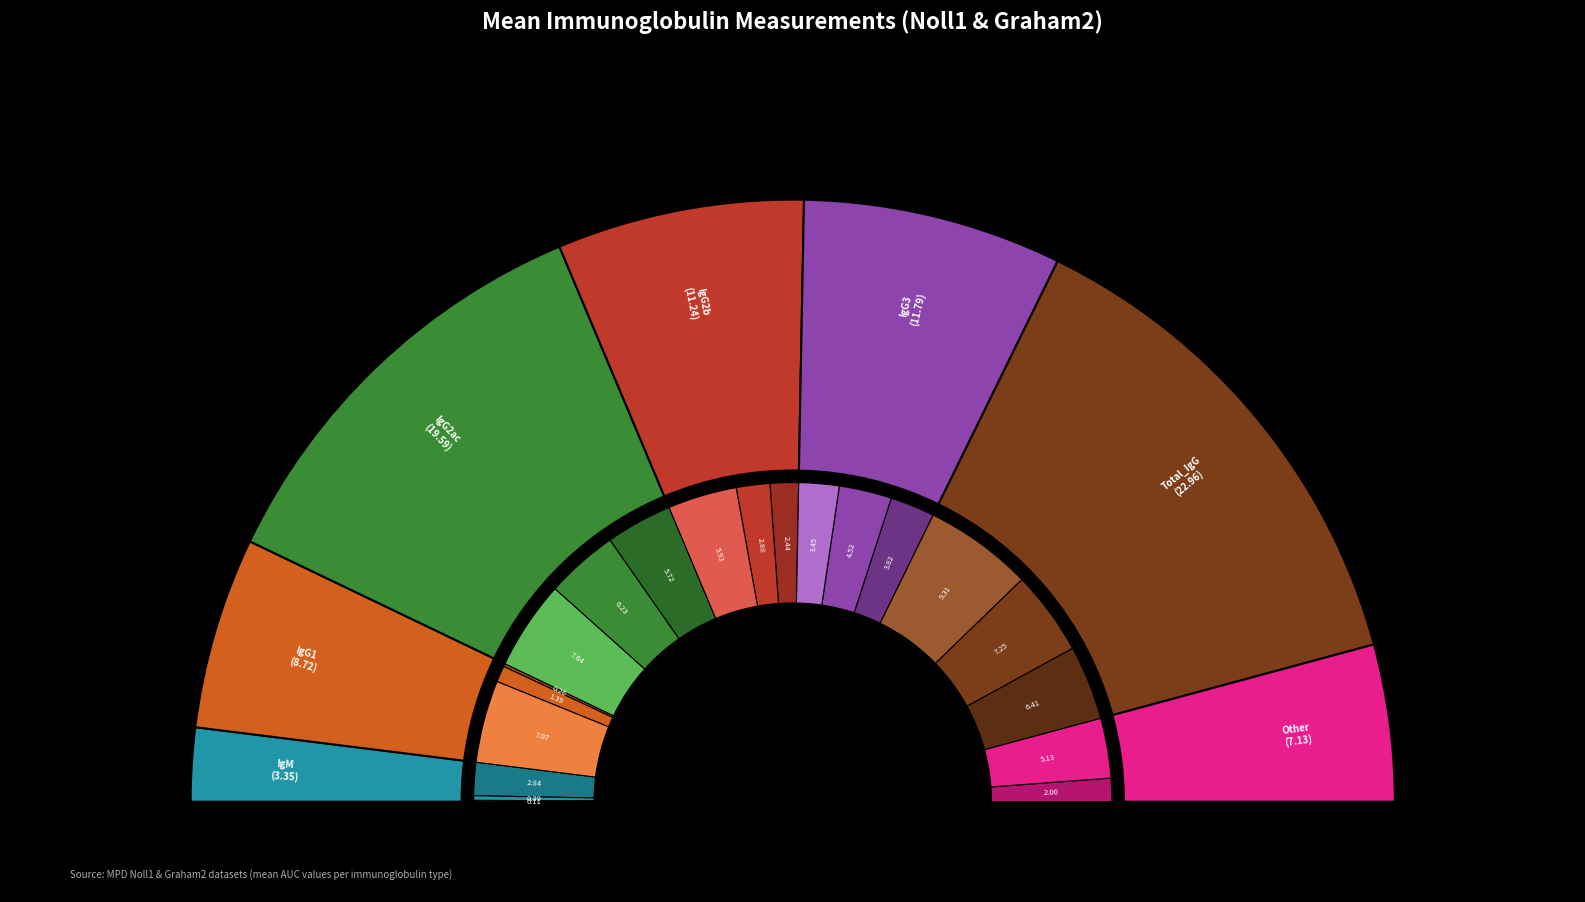

True or false: log_titer_d4 accounts for 6% of the total.

True